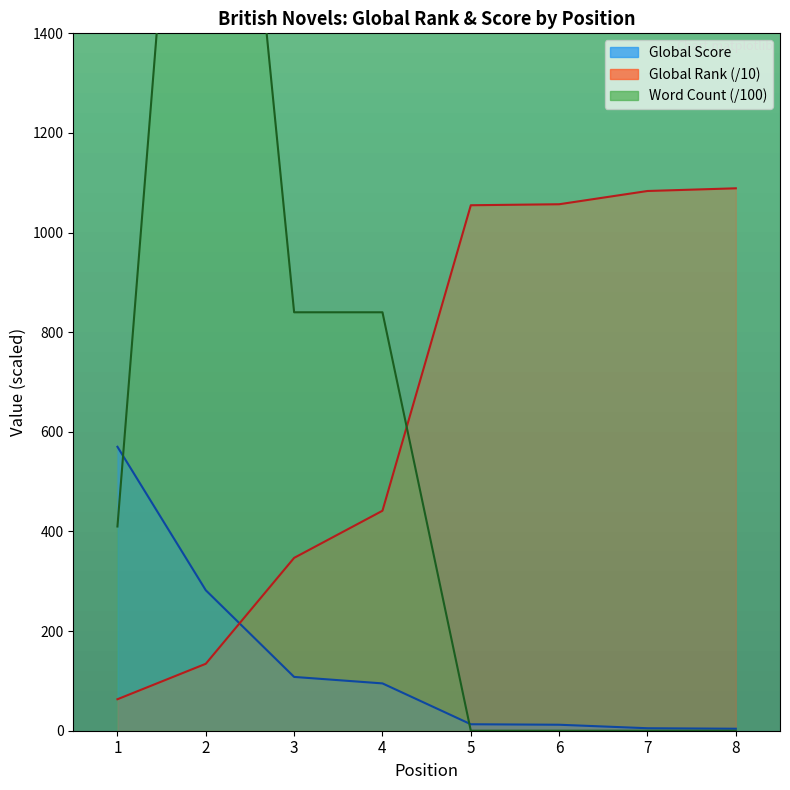

What is the total value across all series at 4?

1376.6